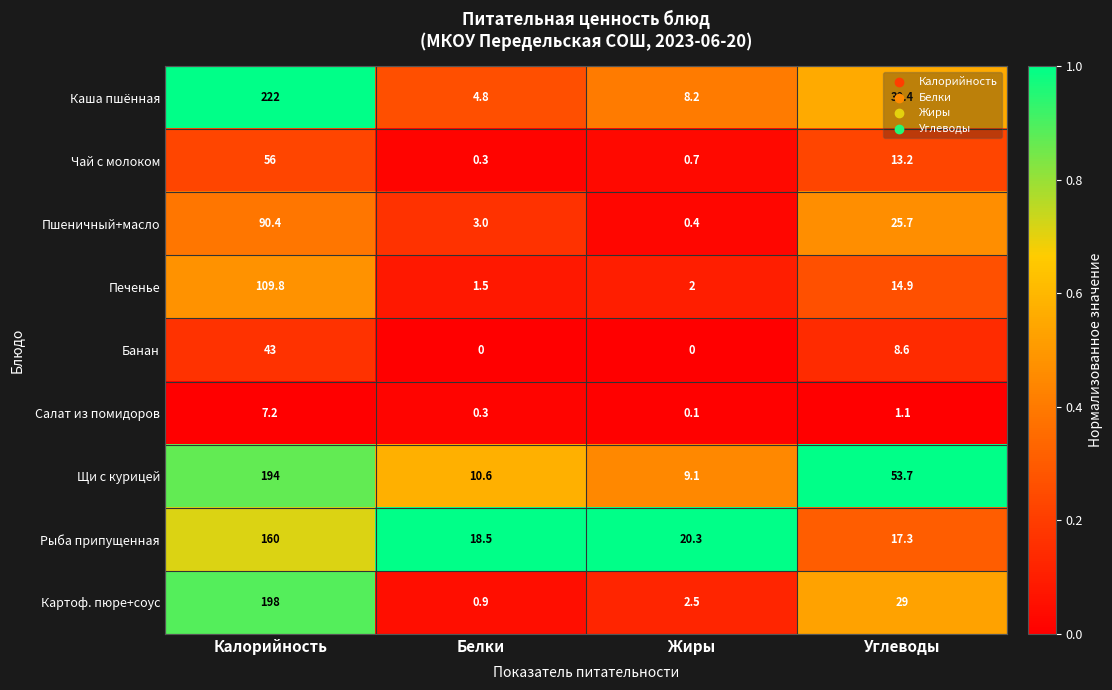

Count the number of data series in this chart.

9